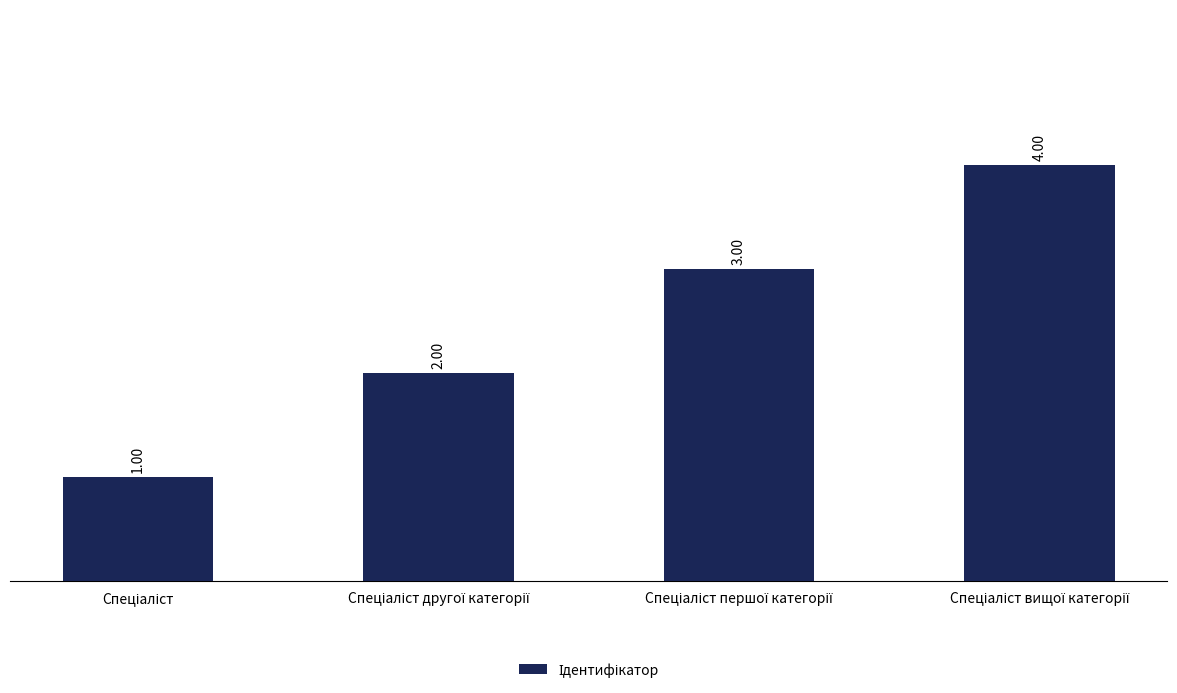

What is the difference between the maximum and minimum values?

3